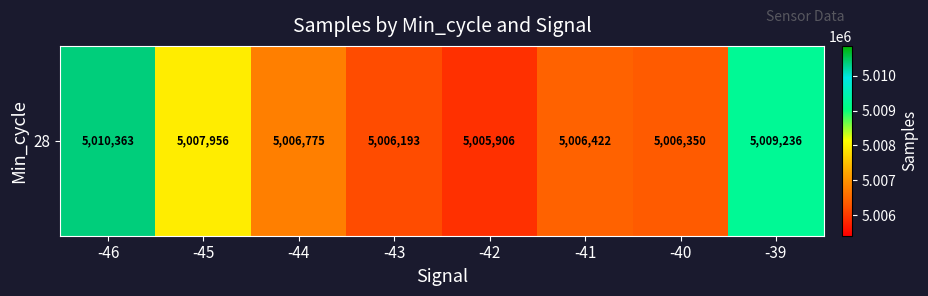

The chart shows a value of 1398610.3 at -44. True or false?

False